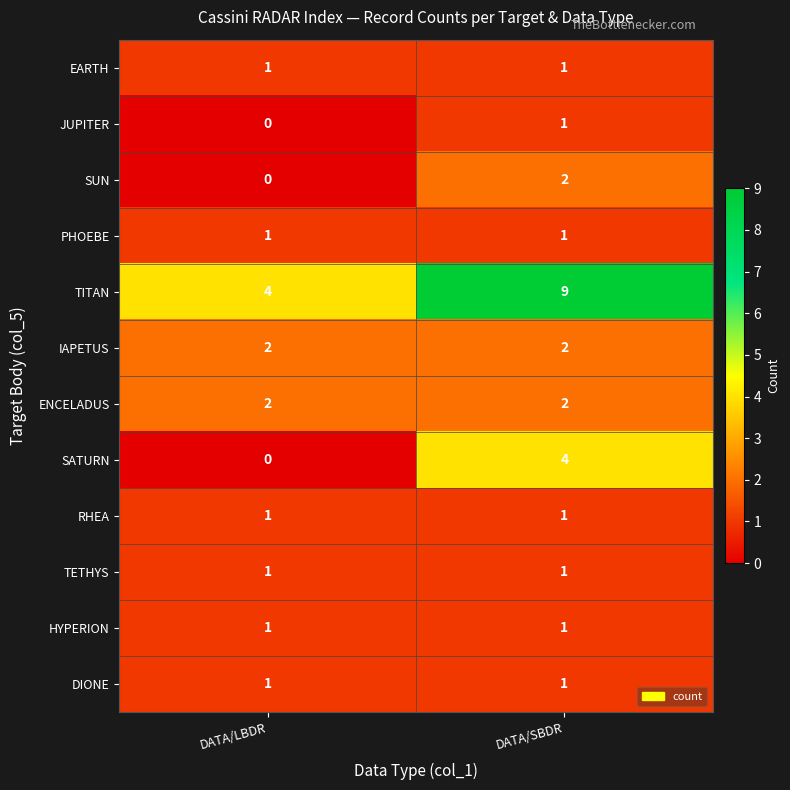

What is the total value across all series at DATA/SBDR?

26